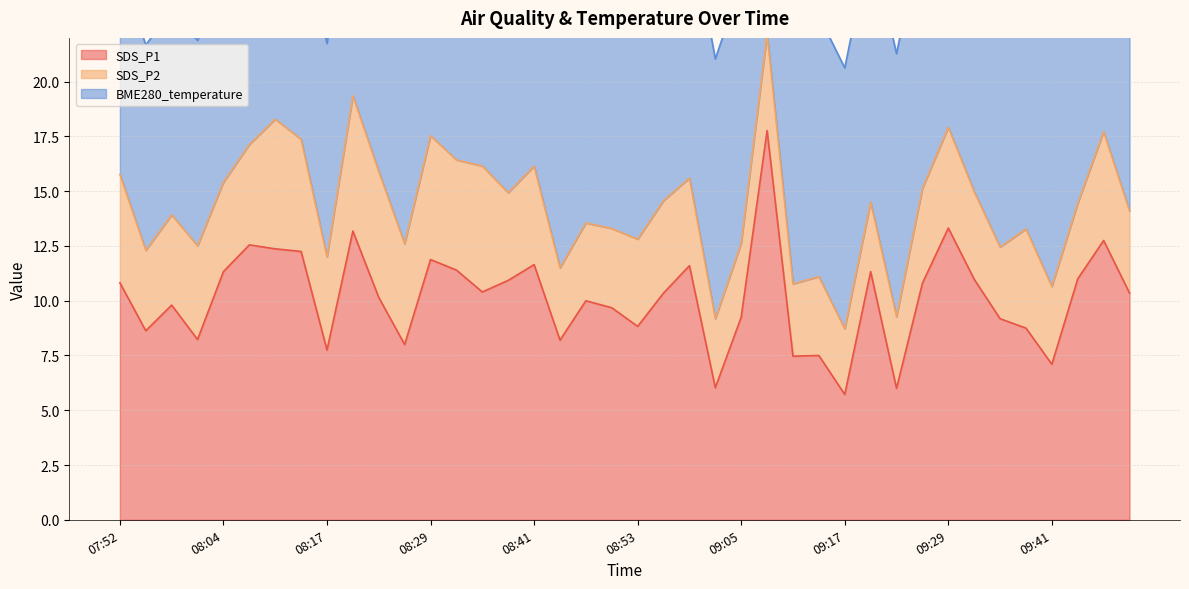

How many interior local peaks does the SDS_P1 series have?

12